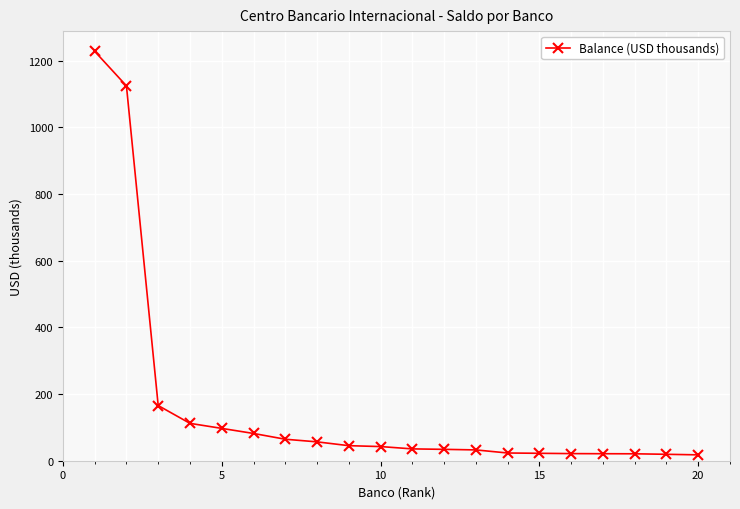

What is the average value?

163.3